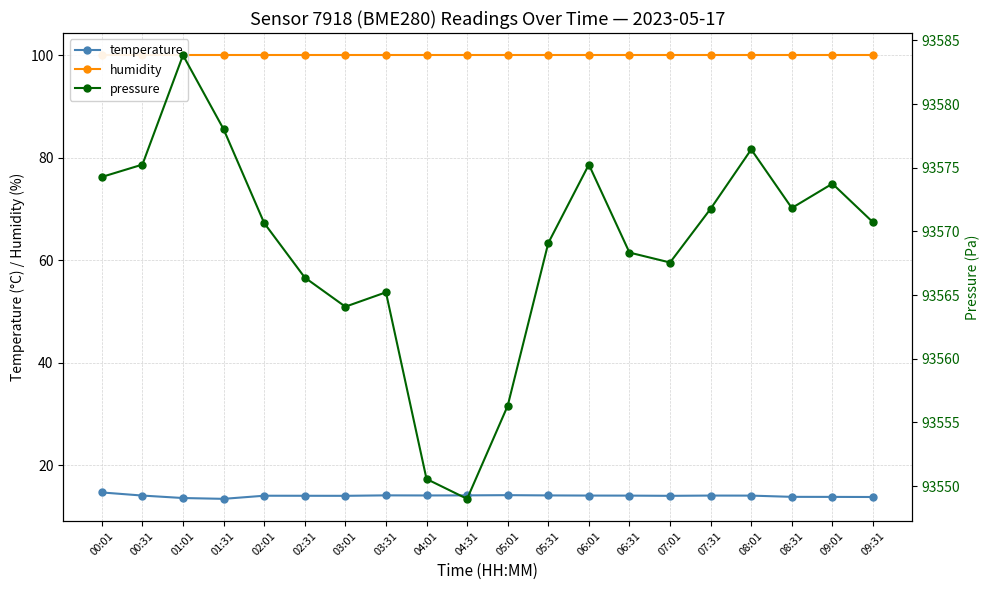

Where does the temperature series first go above 14?

00:01